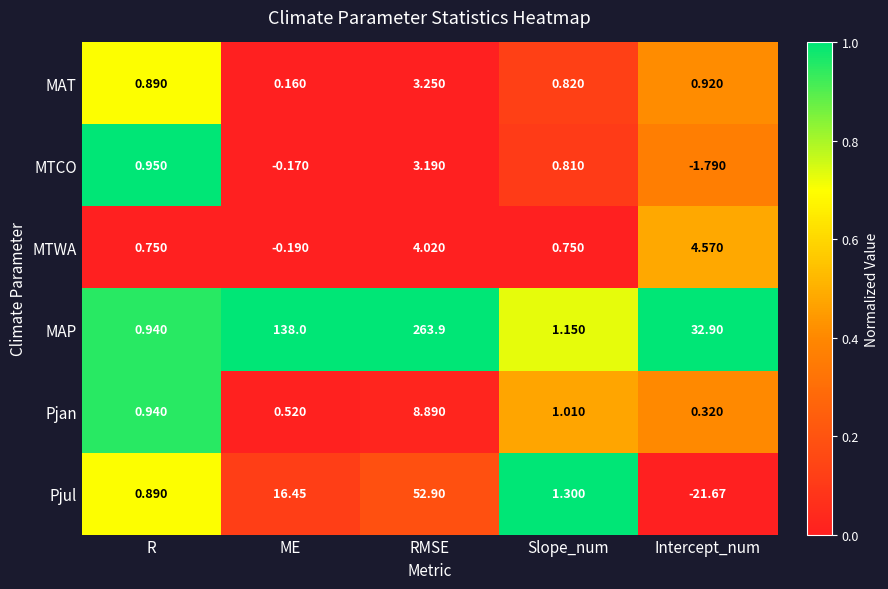

Which series changed the most between R and RMSE?

MAP